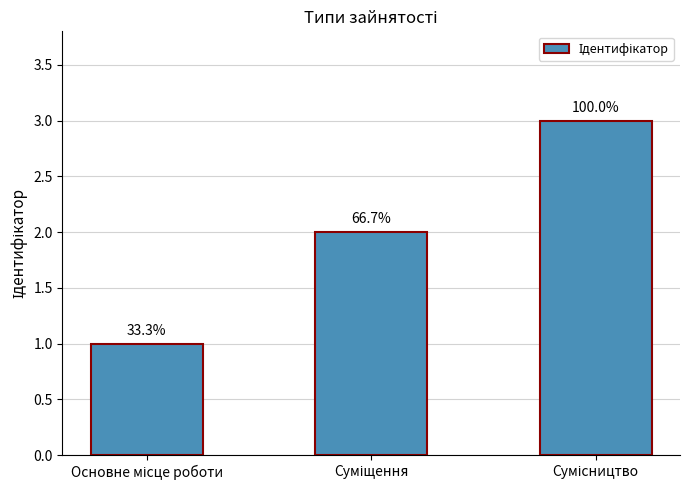

What is the change in value from Суміщення to Сумісництво?

+1